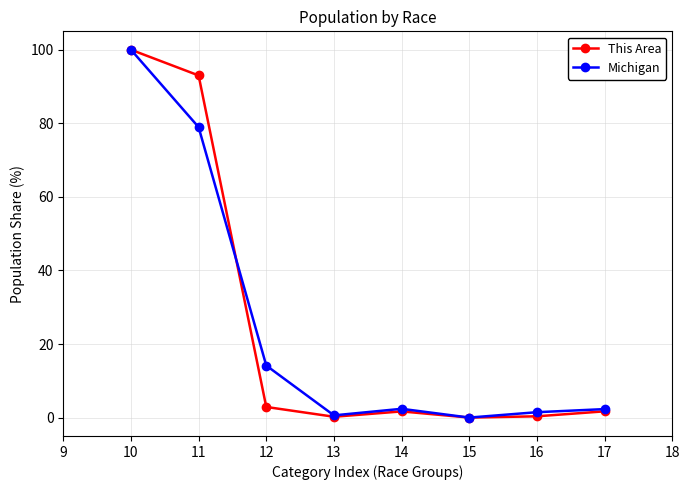

True or false: Michigan and This Area cross at least once.

True